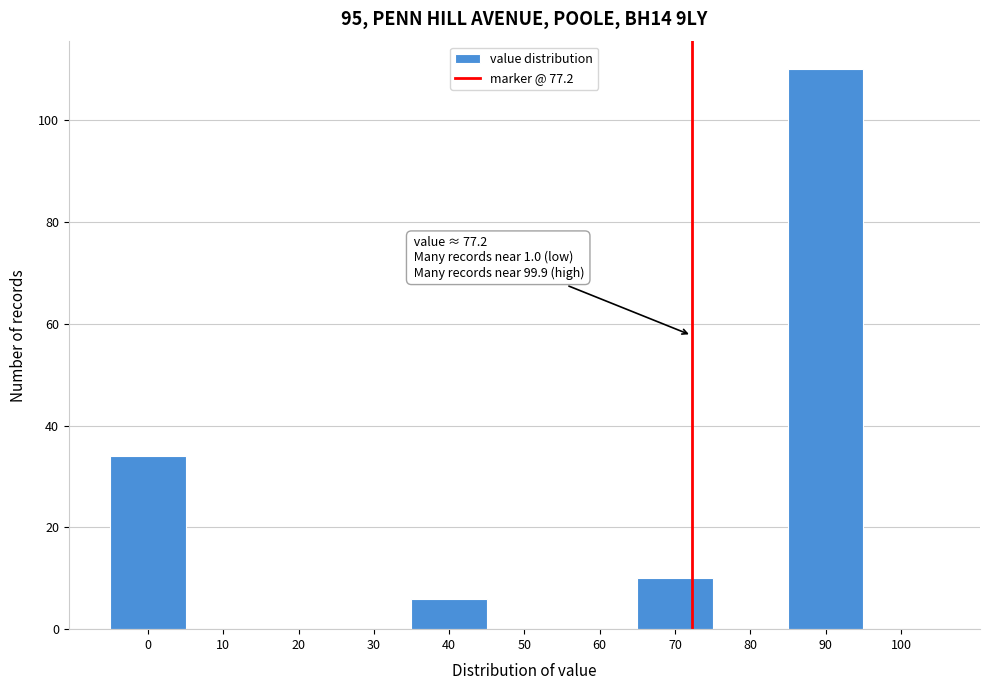

Reading left to right, transcribe all the data shown in this chart.

0=34	10=0	20=0	30=0	40=6	50=0	60=0	70=10	80=0	90=110	100=0